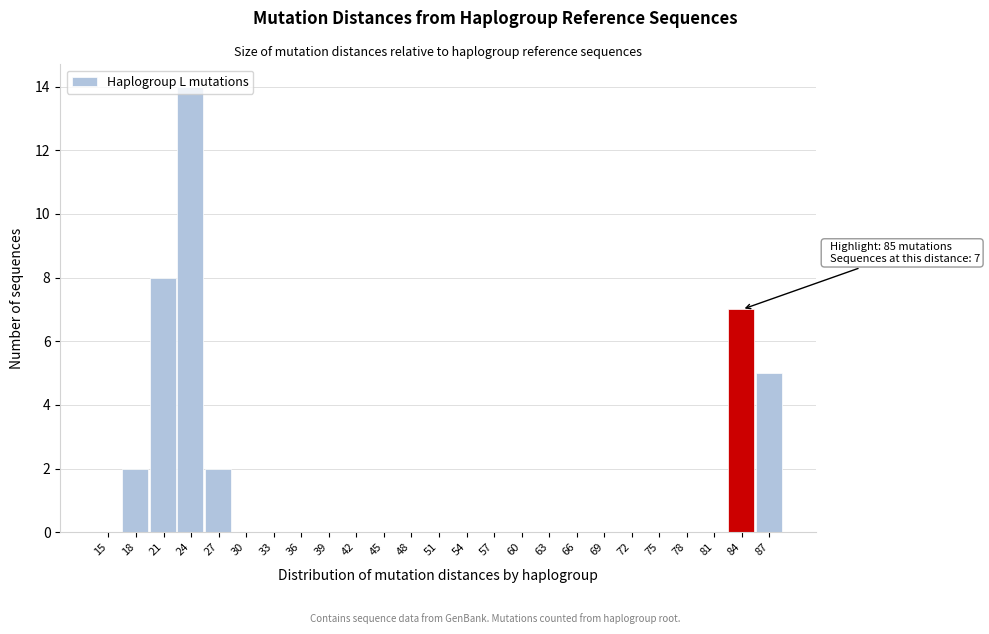

What is the sum of the values at 36 and 84?

7